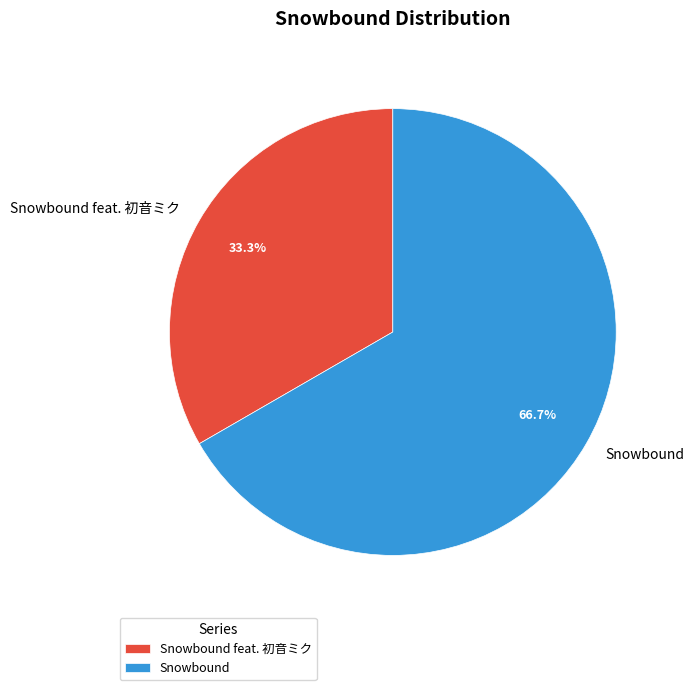

To the nearest percent, what is the average slice percentage?

50%